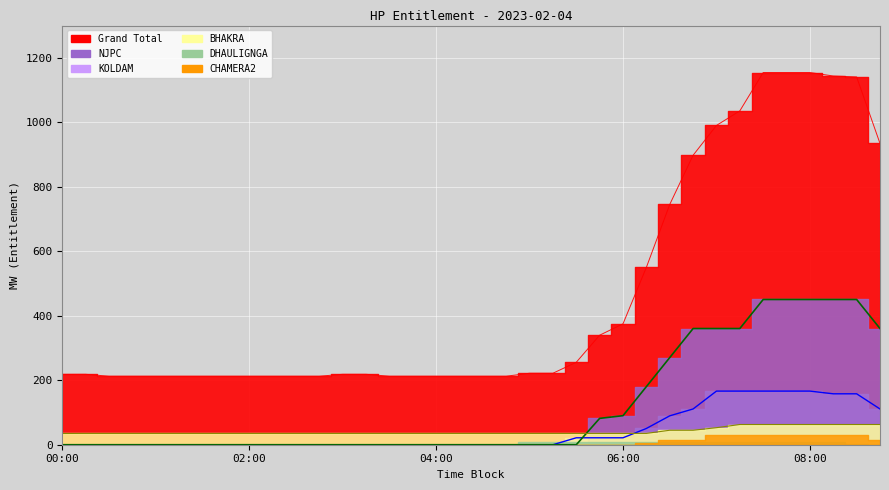

Which has a higher value, 6 or 35?

35